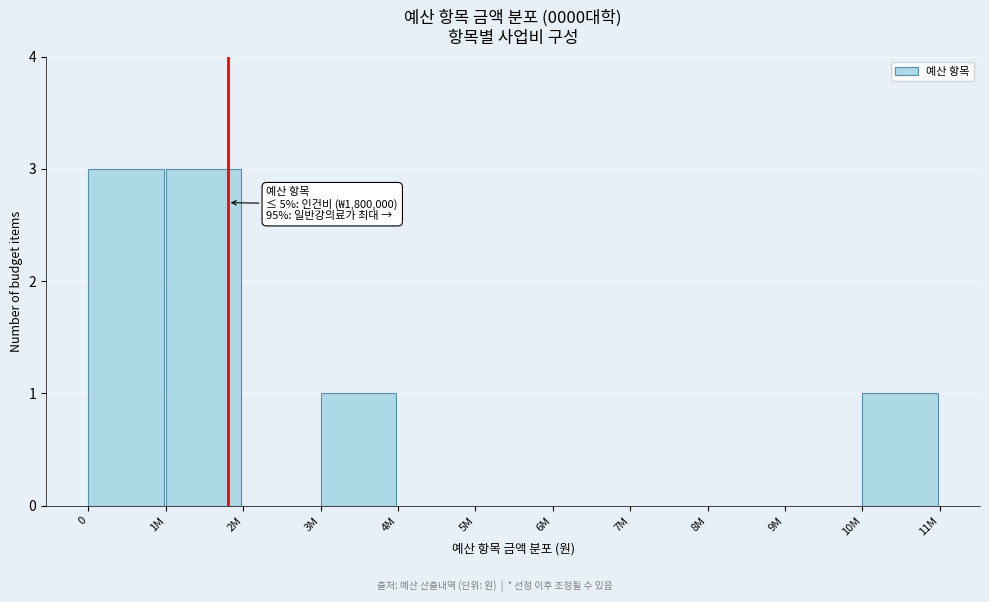

Reading left to right, list all the values displayed in this chart.

0=3	1M=3	2M=0	3M=1	4M=0	5M=0	6M=0	7M=0	8M=0	9M=0	10M=1